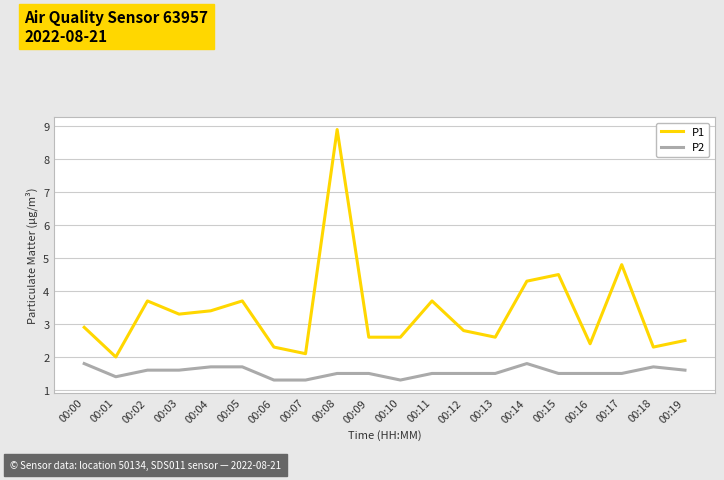

List the series in order of their overall mean, highest first.

P1, P2